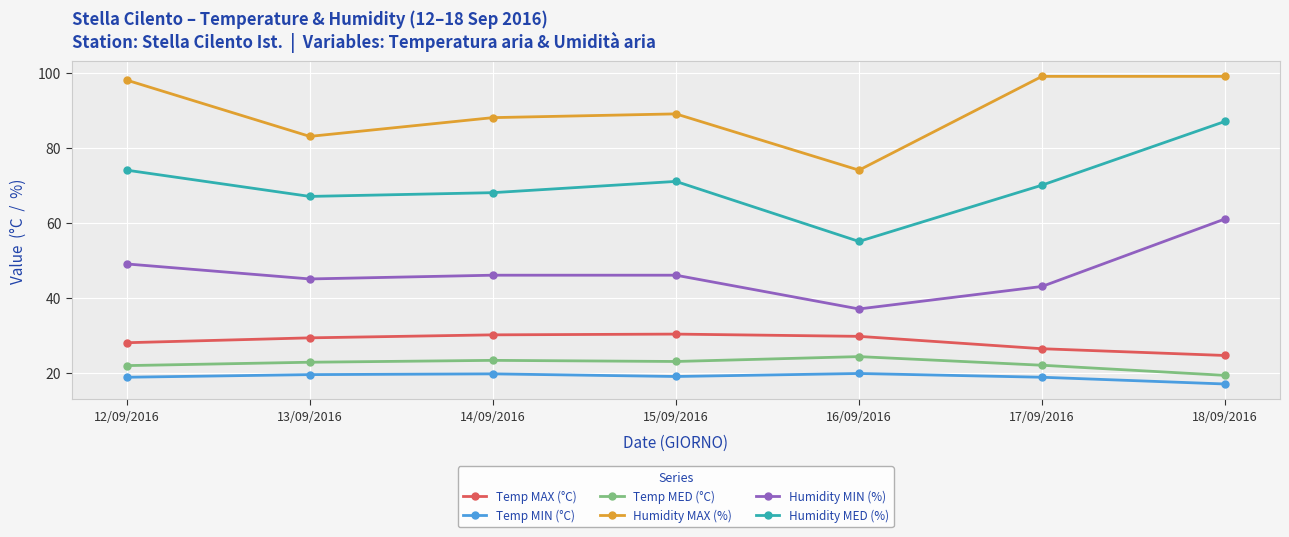

What is the difference between the Humidity MED (%) values at 18/09/2016 and 15/09/2016?

16.0